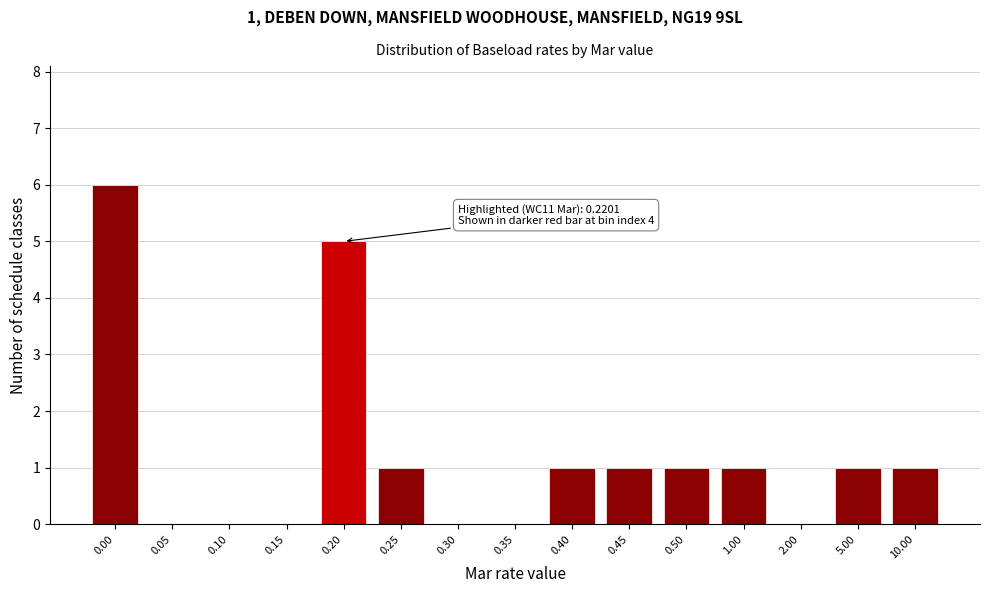

Reading right to left, list all the values displayed in this chart.

10.00=1	5.00=1	2.00=0	1.00=1	0.50=1	0.45=1	0.40=1	0.35=0	0.30=0	0.25=1	0.20=5	0.15=0	0.10=0	0.05=0	0.00=6